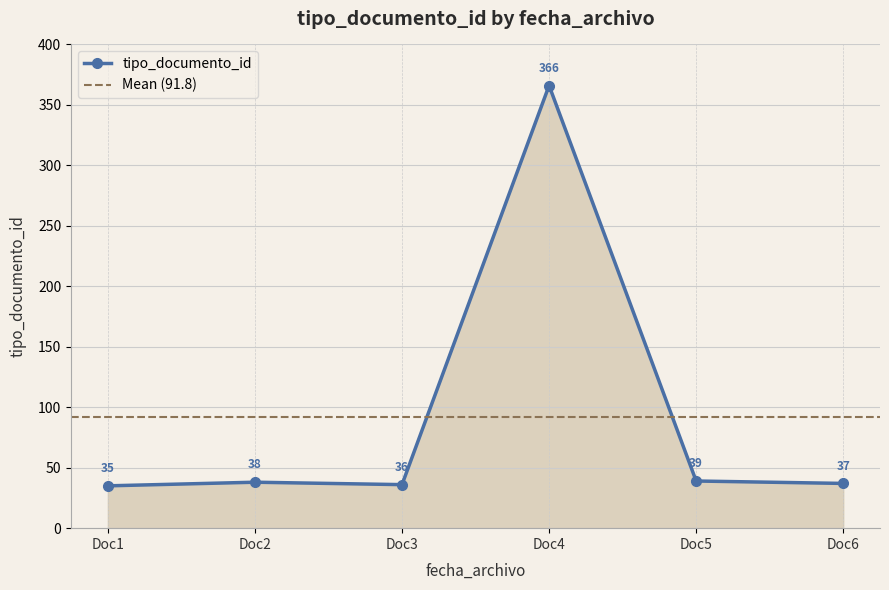

What is the value of the 1st point from the left?

35